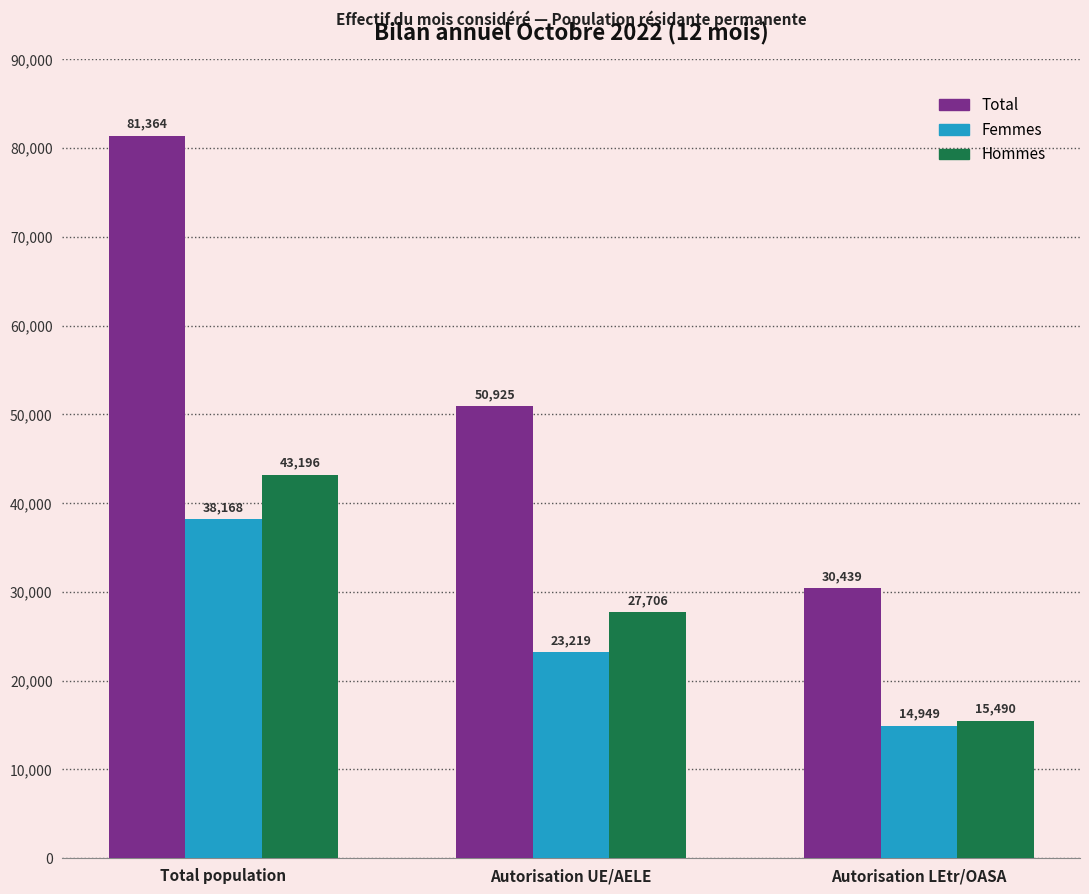

Reading right to left, what are all the values shown in this chart?

Total: Autorisation LEtr/OASA=30439	Autorisation UE/AELE=50925	Total population=81364
Femmes: Autorisation LEtr/OASA=14949	Autorisation UE/AELE=23219	Total population=38168
Hommes: Autorisation LEtr/OASA=15490	Autorisation UE/AELE=27706	Total population=43196